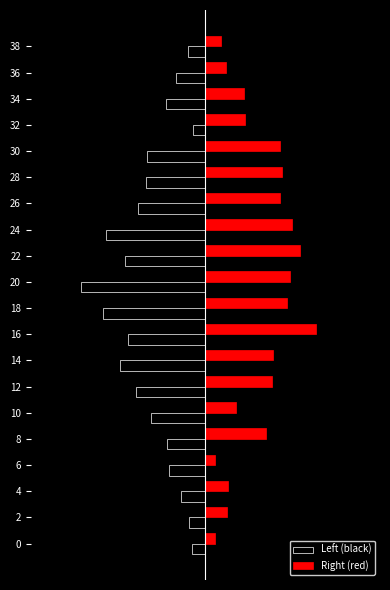

What are all the series names shown in the legend?

Left (black), Right (red)